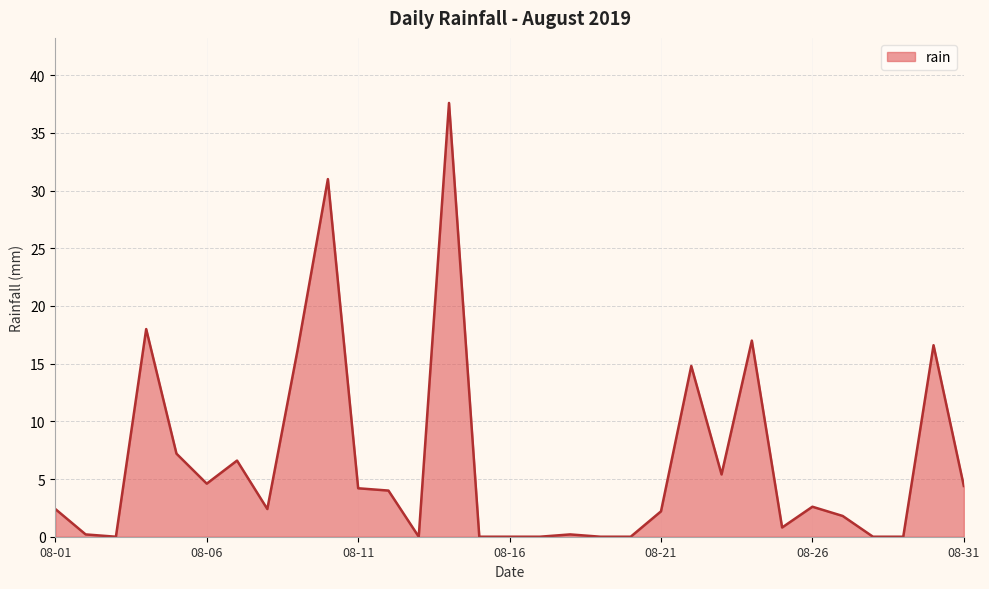

What is the greatest value displayed?

37.6